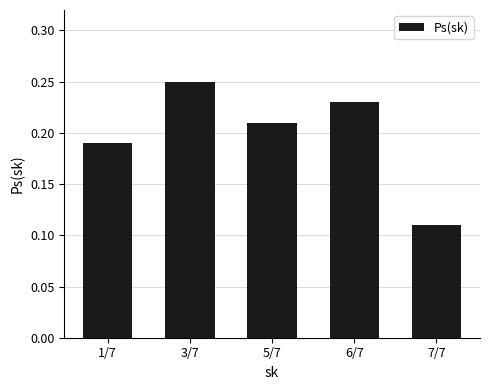

List the labels in order of value, largest first.

3/7, 6/7, 5/7, 1/7, 7/7